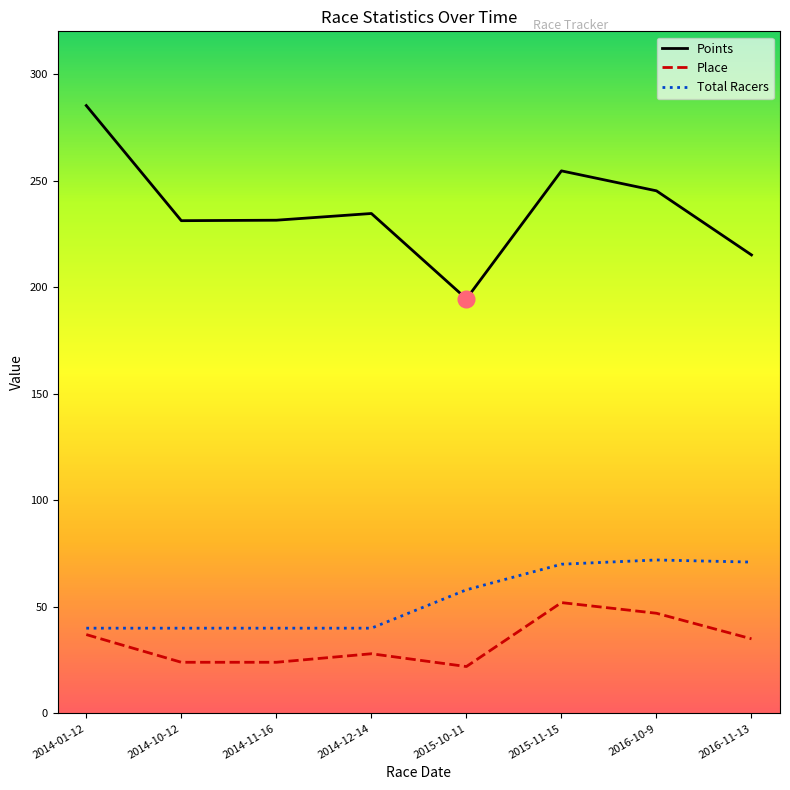

Is it true that Points equals 98.4 at 2015-11-15?

False